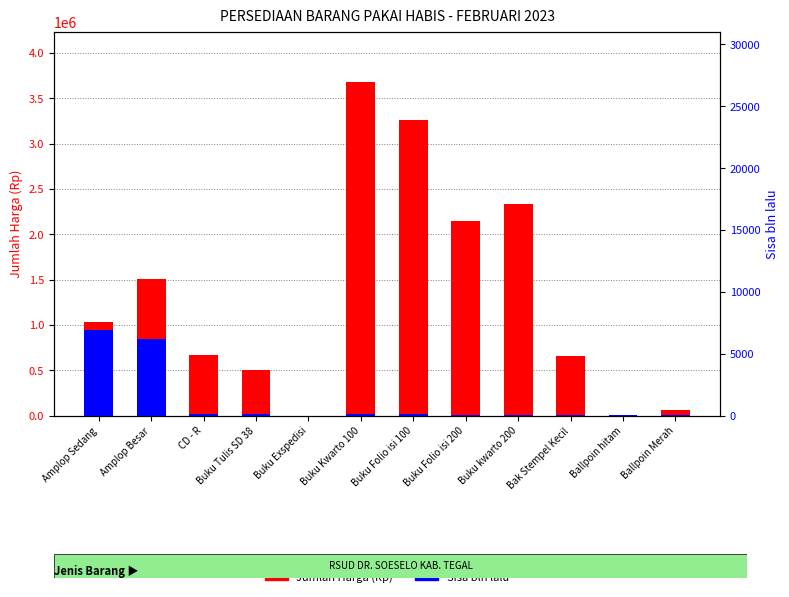

Which has a higher value, Bak Stempel Kecil or Ballpoin Merah?

Bak Stempel Kecil